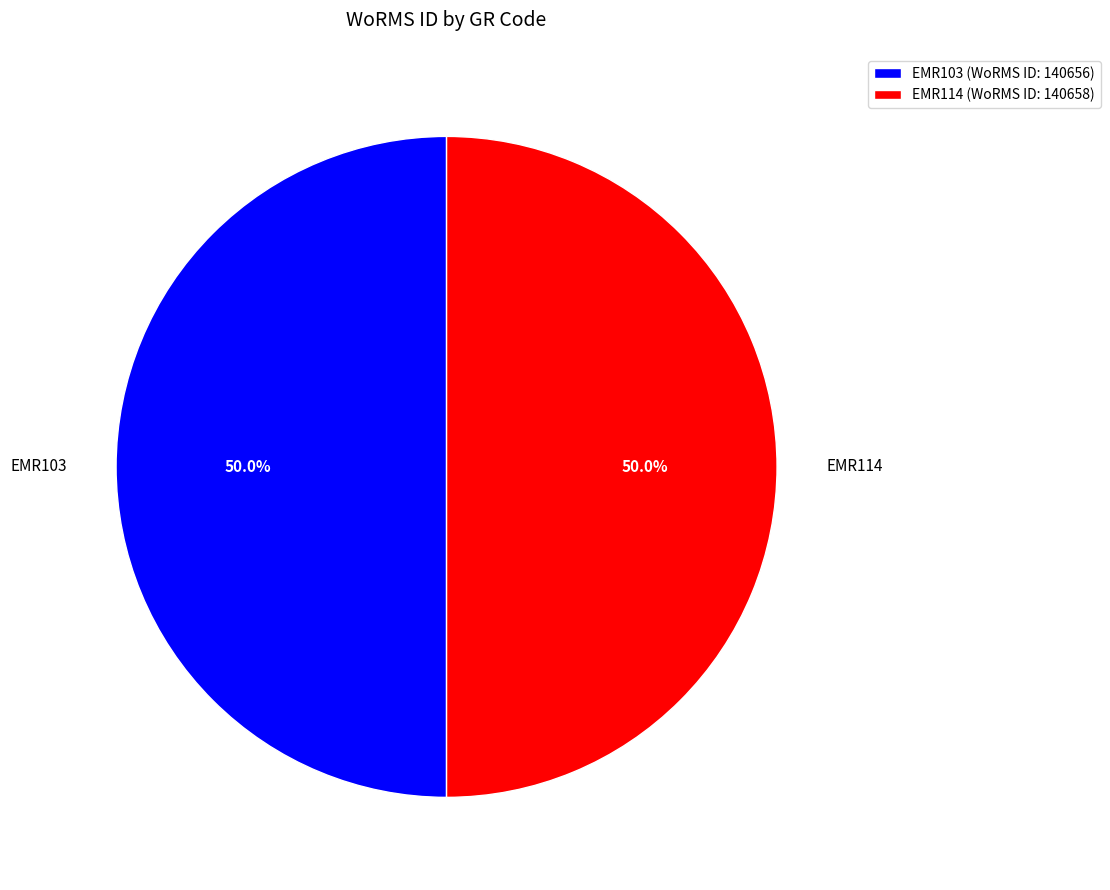

The EMR114 slice represents 50% of the pie. True or false?

True